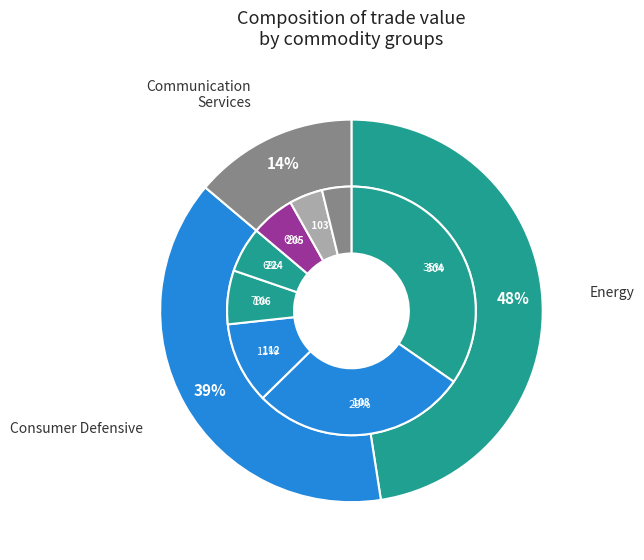

Which has a higher value, 207 or 106?

106